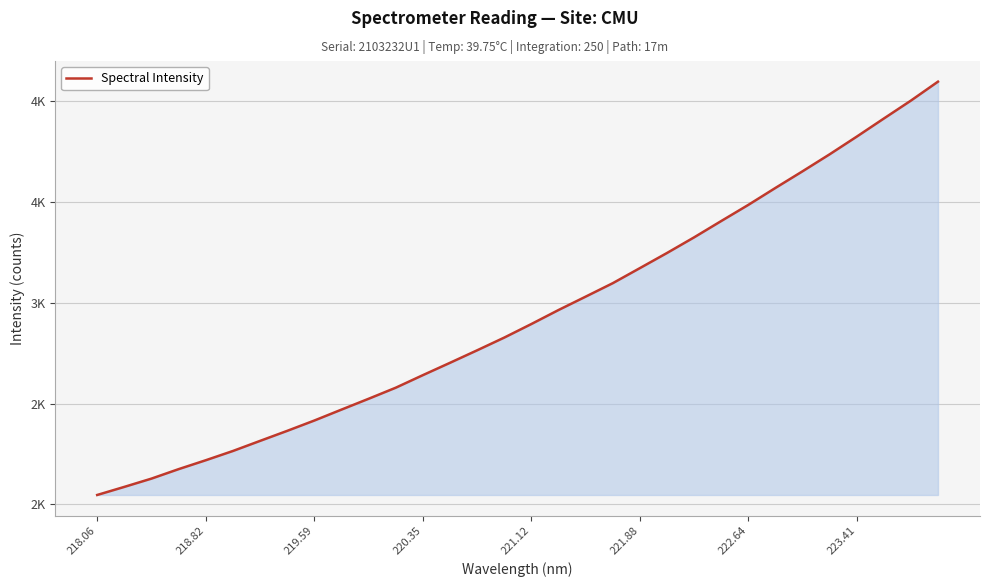

True or false: there are more than 1 points higher than both neighbors.

False